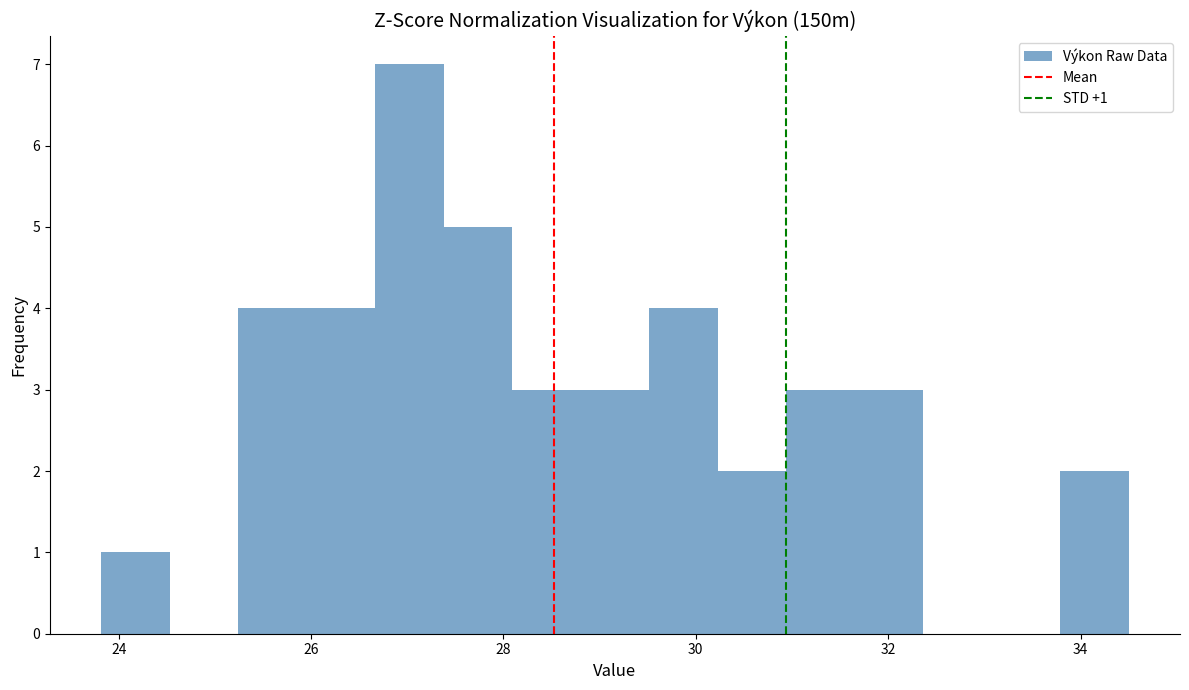

Read against the x-axis, roughly where is the centre of the tallest bar?

27.0